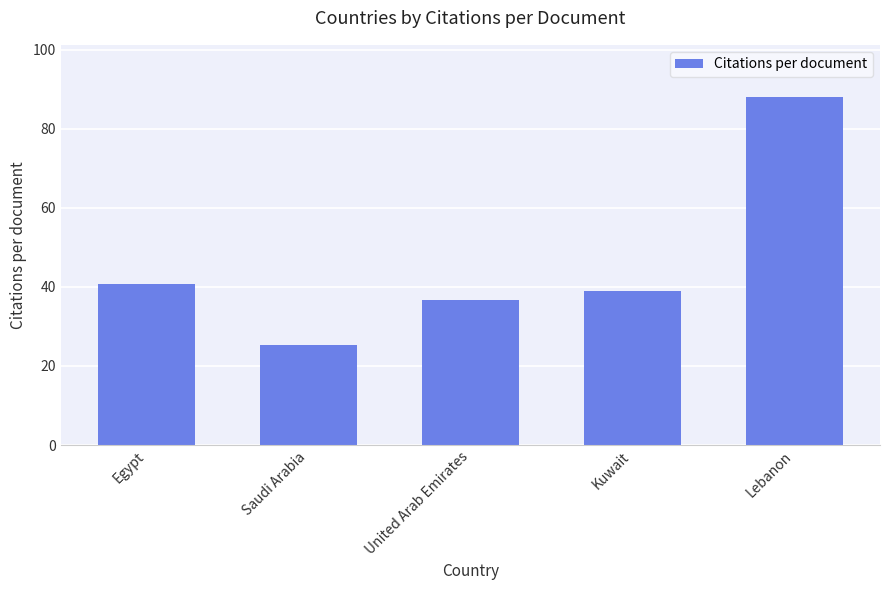

What is the label of the 4th bar from the right?

Saudi Arabia